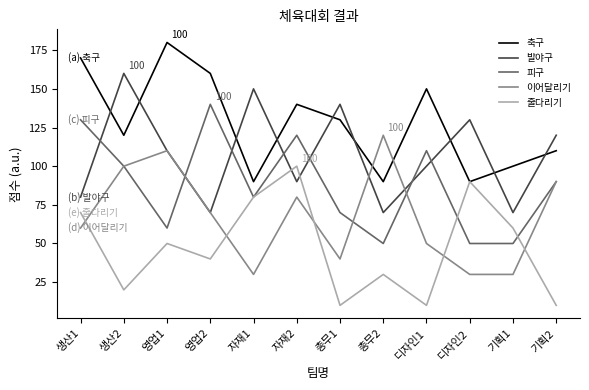

What are all the series names shown in the legend?

축구, 발야구, 피구, 이어달리기, 줄다리기